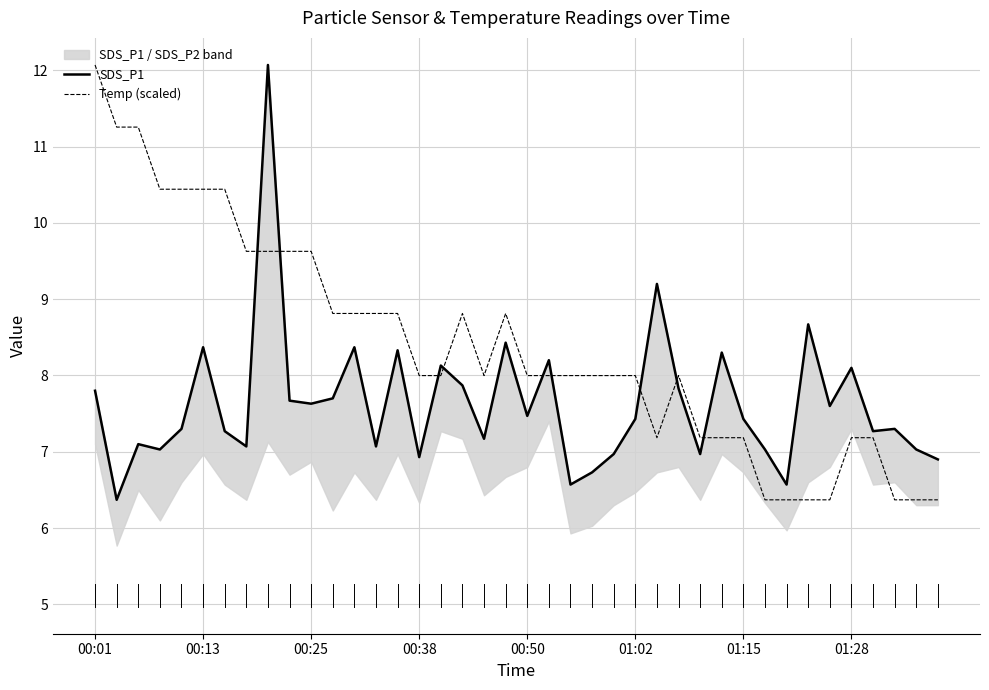

The Temp (scaled) series shows 6.4 at 33. True or false?

True